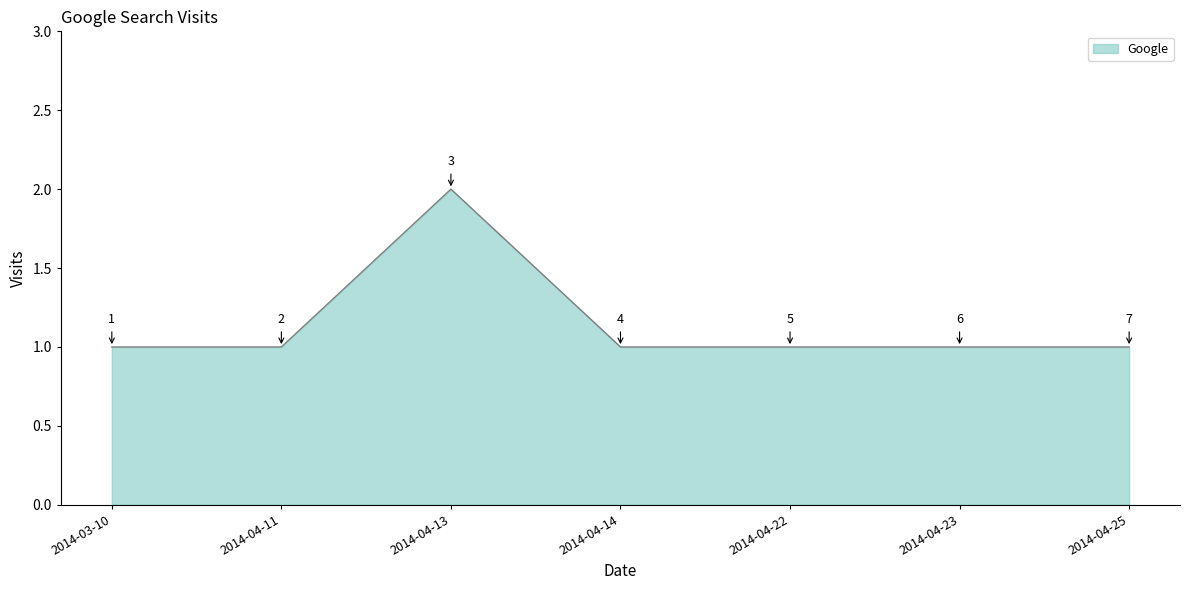

What position from the right is 2014-04-22?

3